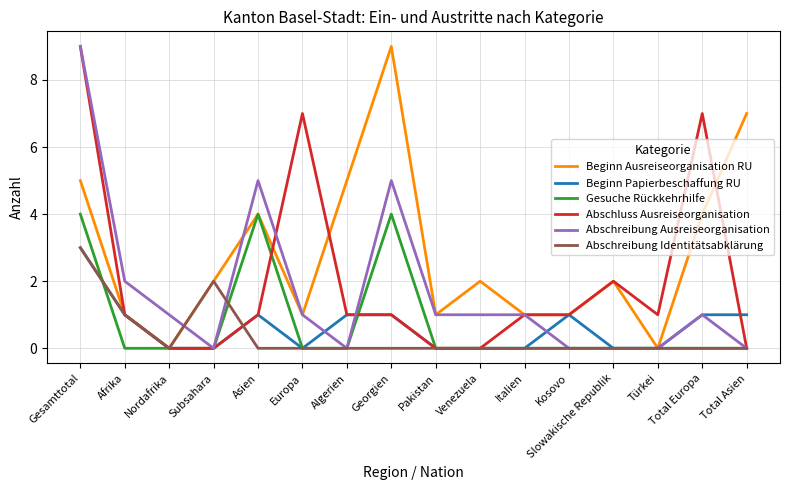

Reading right to left, list all the values displayed in this chart.

Beginn Ausreiseorganisation RU: 7	4	0	2	1	1	2	1	9	5	1	4	2	0	1	5
Beginn Papierbeschaffung RU: 1	1	0	0	1	0	0	0	1	1	0	1	0	0	1	3
Gesuche Rückkehrhilfe: 0	0	0	0	0	0	0	0	4	0	0	4	0	0	0	4
Abschluss Ausreiseorganisation: 0	7	1	2	1	1	0	0	1	1	7	1	0	0	1	9
Abschreibung Ausreiseorganisation: 0	1	0	0	0	1	1	1	5	0	1	5	0	1	2	9
Abschreibung Identitätsabklärung: 0	0	0	0	0	0	0	0	0	0	0	0	2	0	1	3